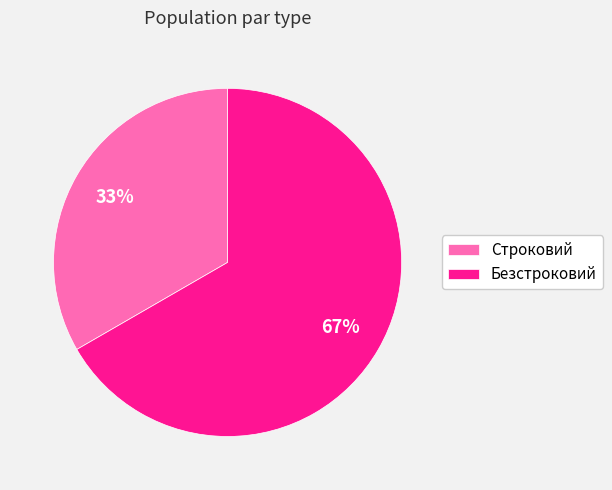

To the nearest percent, what is the average slice percentage?

50%